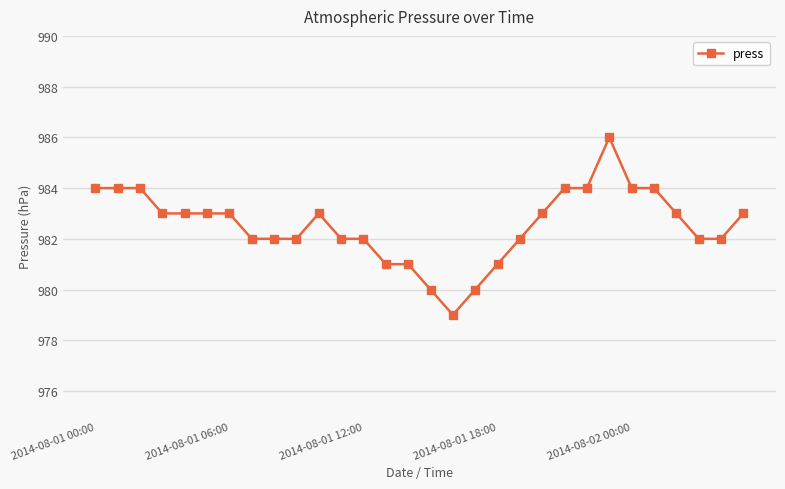

What is the sum of all values?

29476